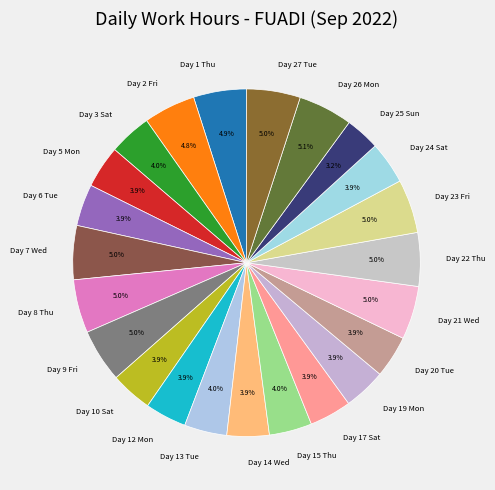

How many slices are in this pie chart?

23